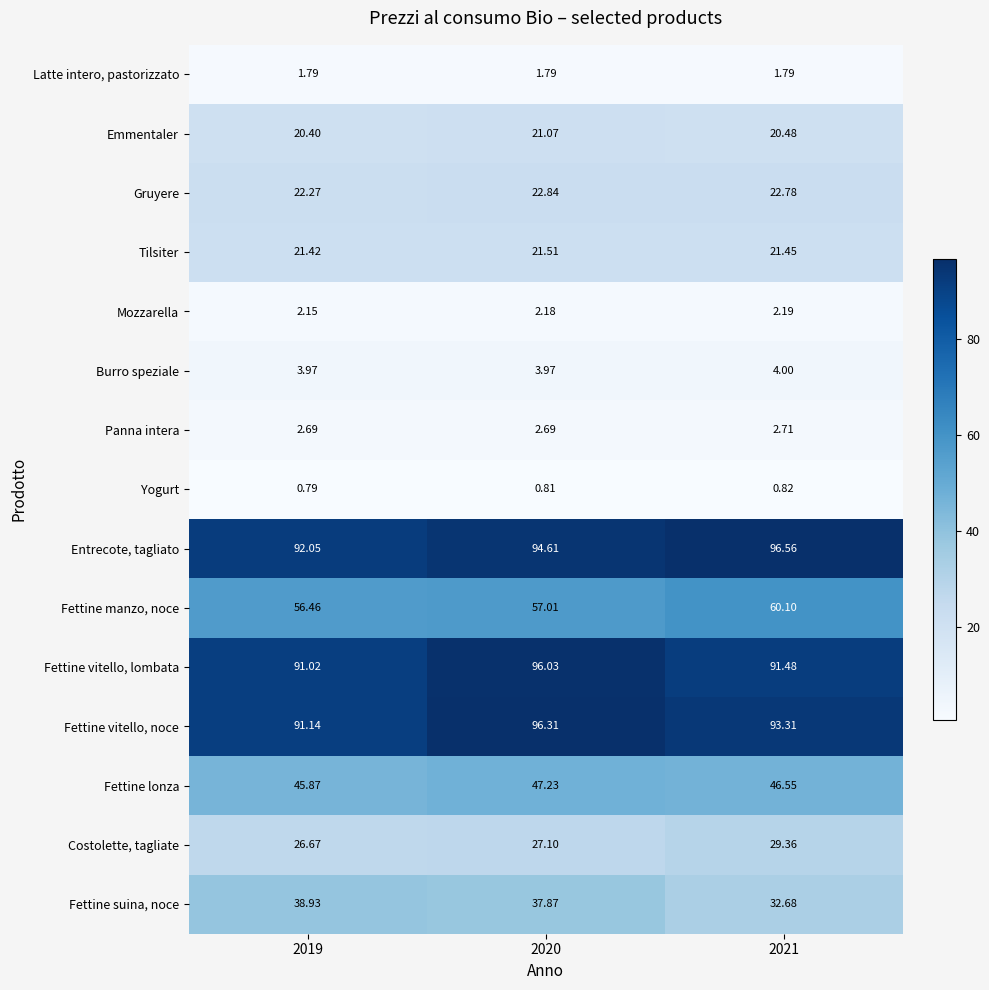

What is the total value across all series at 2021?

526.3